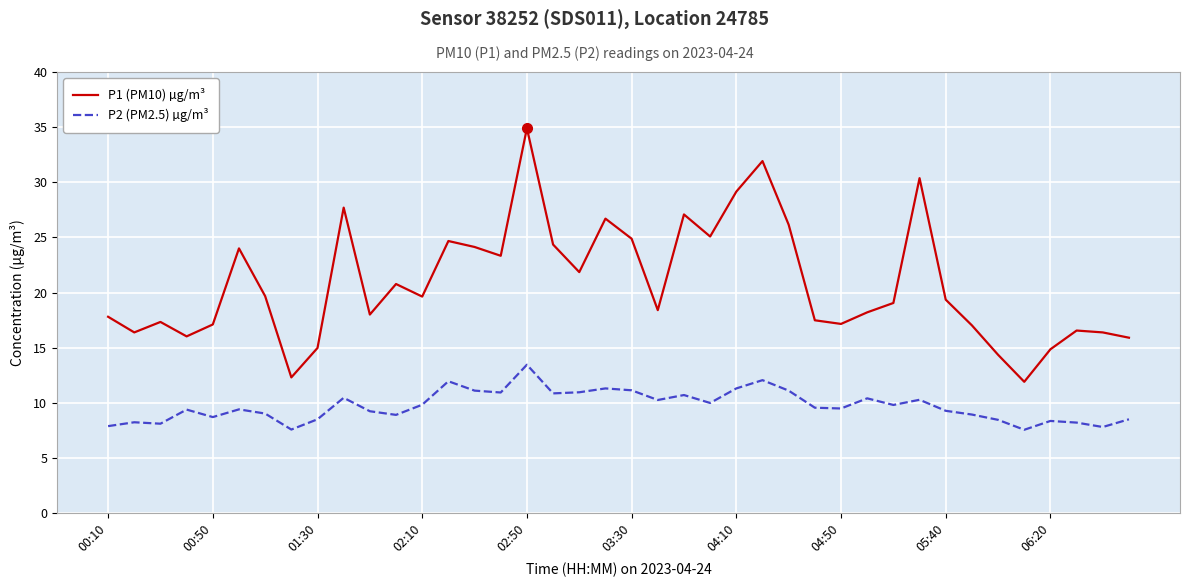

Does the chart have visible grid lines?

Yes